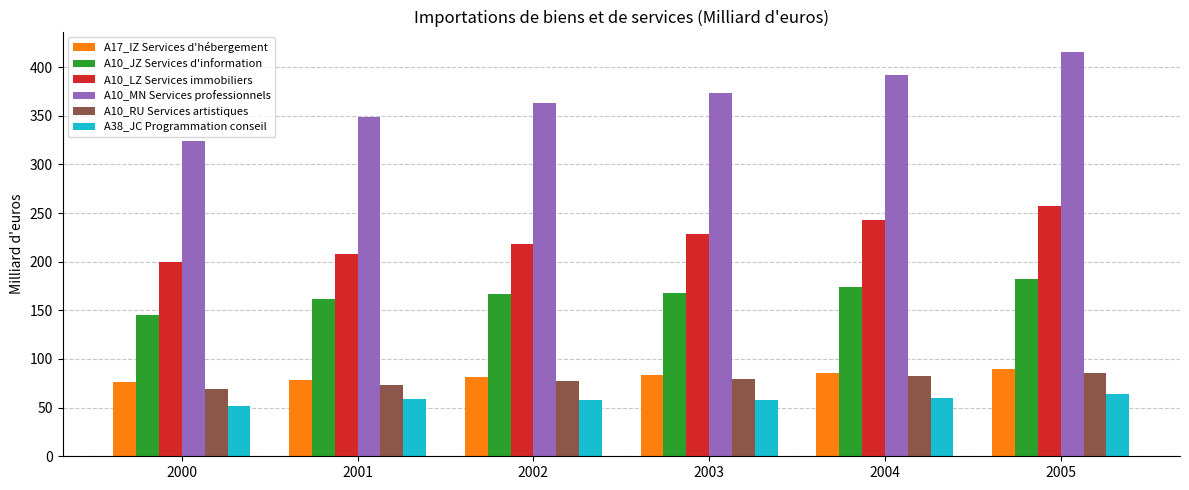

What is the total value across all series at 2002?

964.0